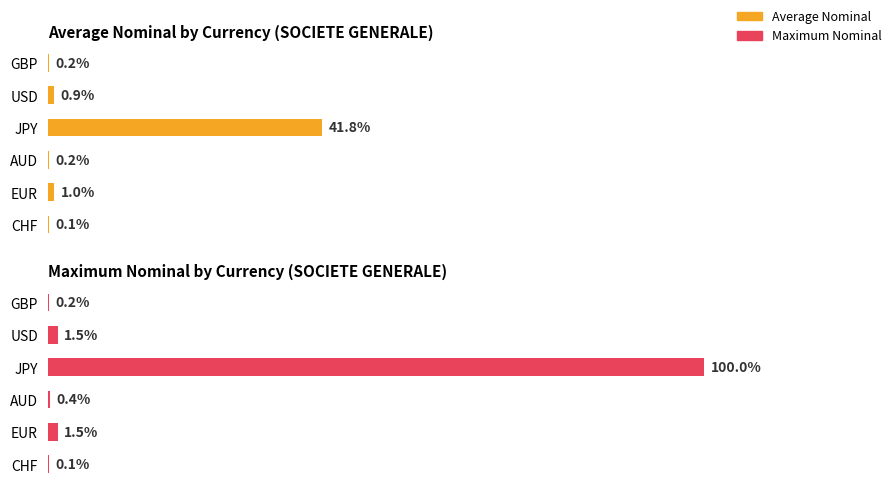

Does the chart contain stacked bars?

No